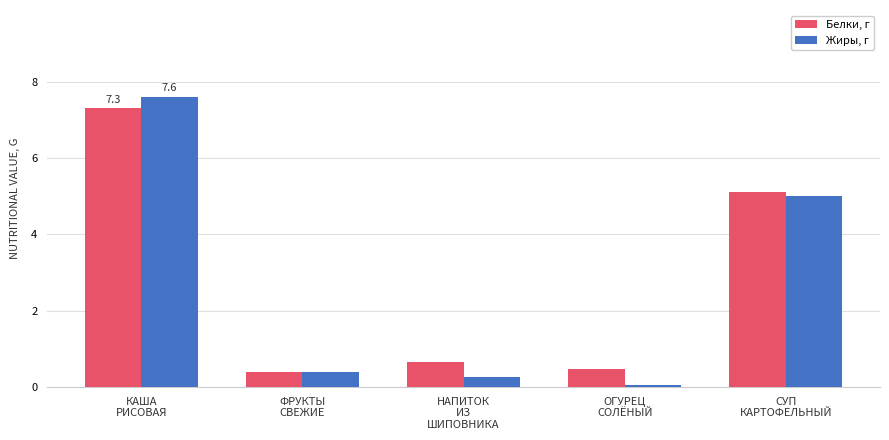

What is the label of the 5th bar from the right?

КАША
РИСОВАЯ